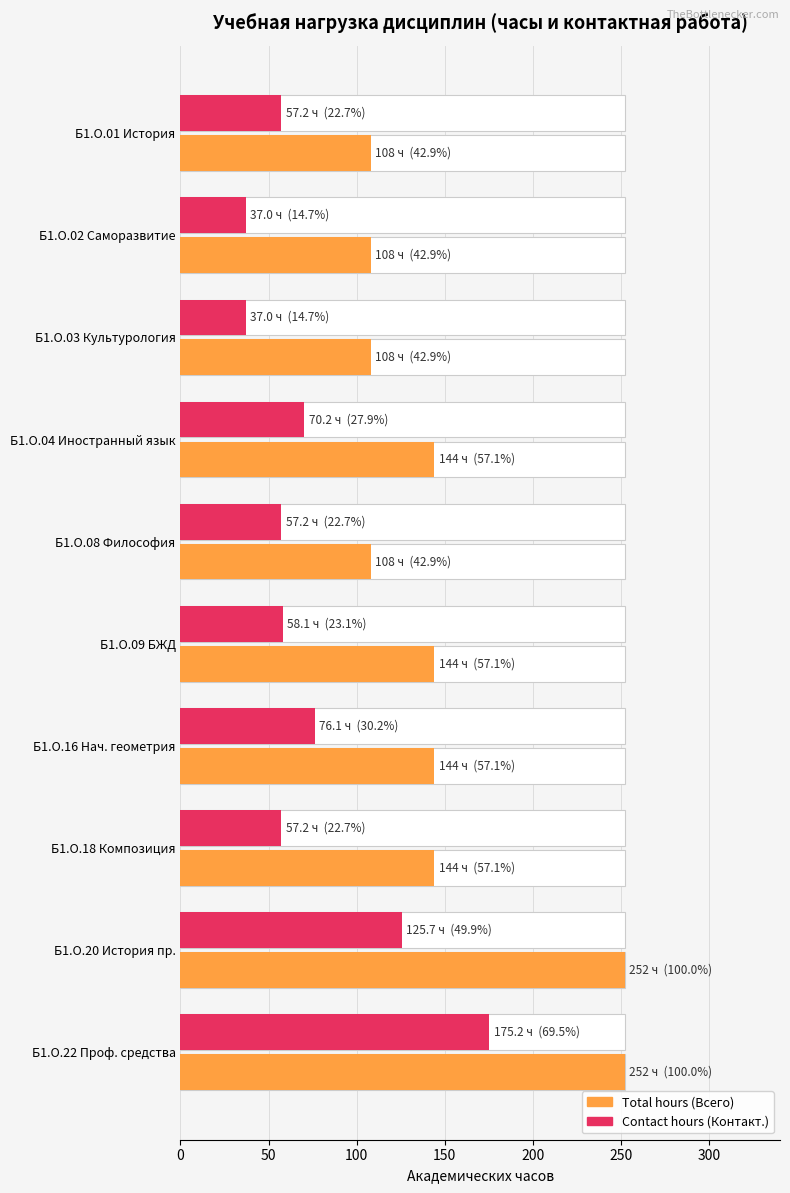

What is the sum of all Contact hours (Контакт.) values?

750.9